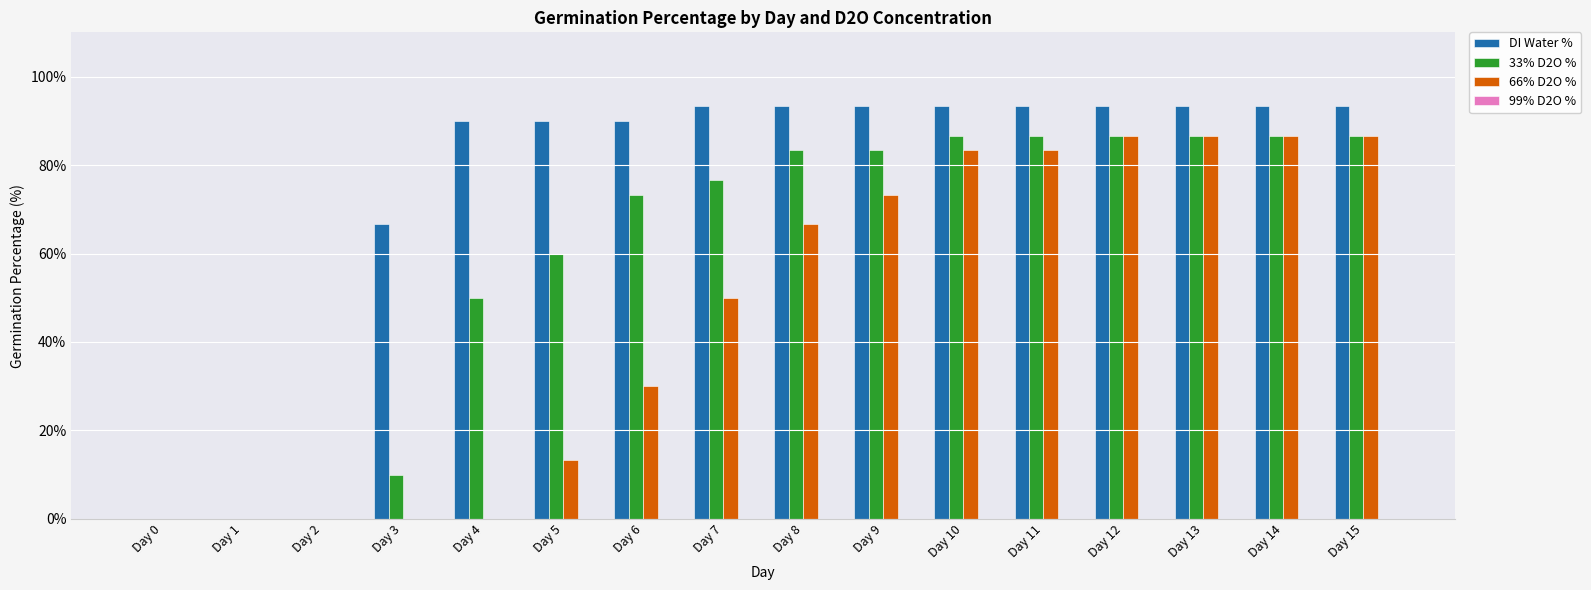

Which series has the largest total across all categories?

DI Water %